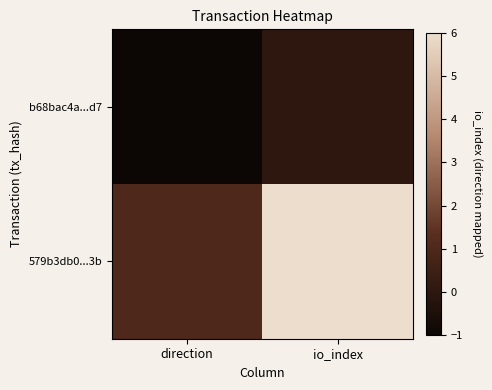

Reading left to right, what are all the values shown in this chart?

b68bac4a...d7: direction=-1	io_index=0
579b3db0...3b: direction=1	io_index=6